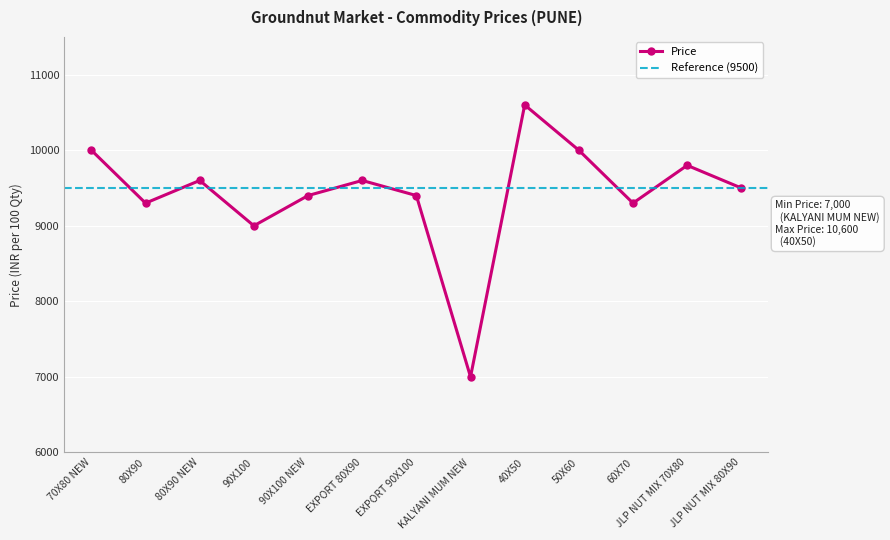

What is the sum of the values at EXPORT 90X100 and JLP NUT MIX 70X80?

19200